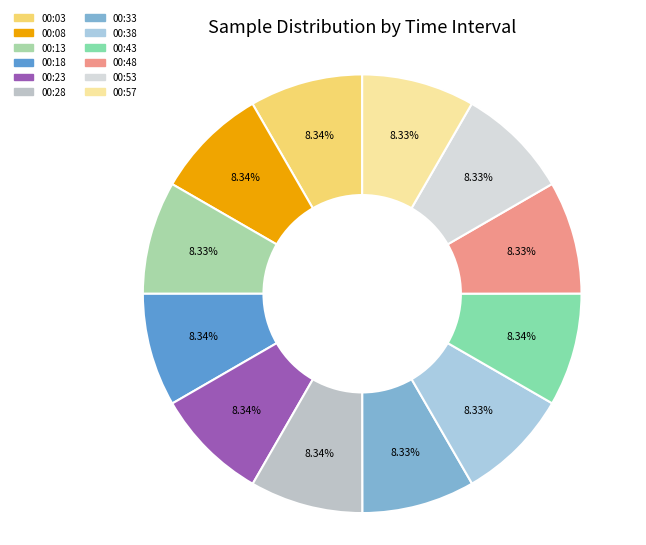

Count the number of slices in the pie.

12